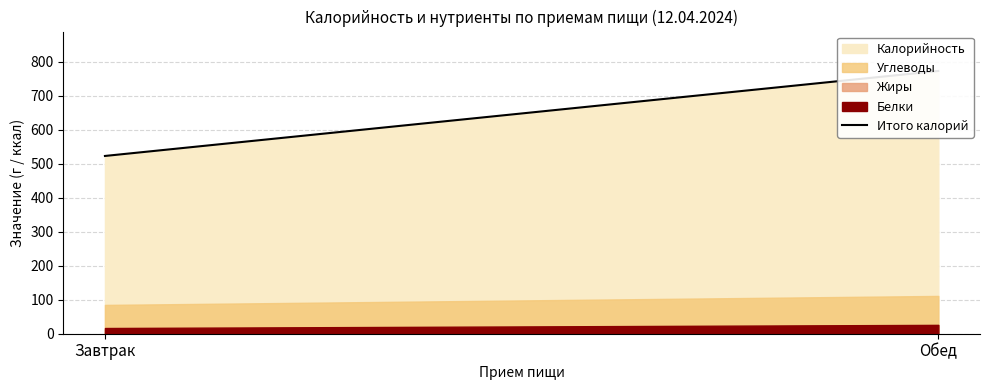

Approximately how many times larger is the value at Завтрак compared to Обед?

0.7